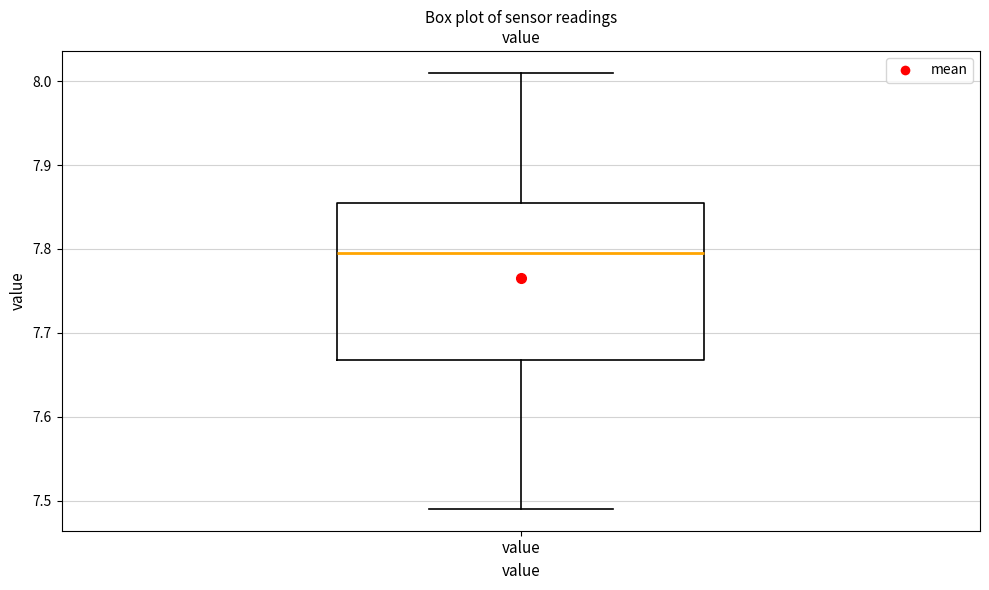

Where does the upper whisker of the box for value end on the y-axis? The values are not printed on the chart, so give them approximately, as read against the axis.

8.01